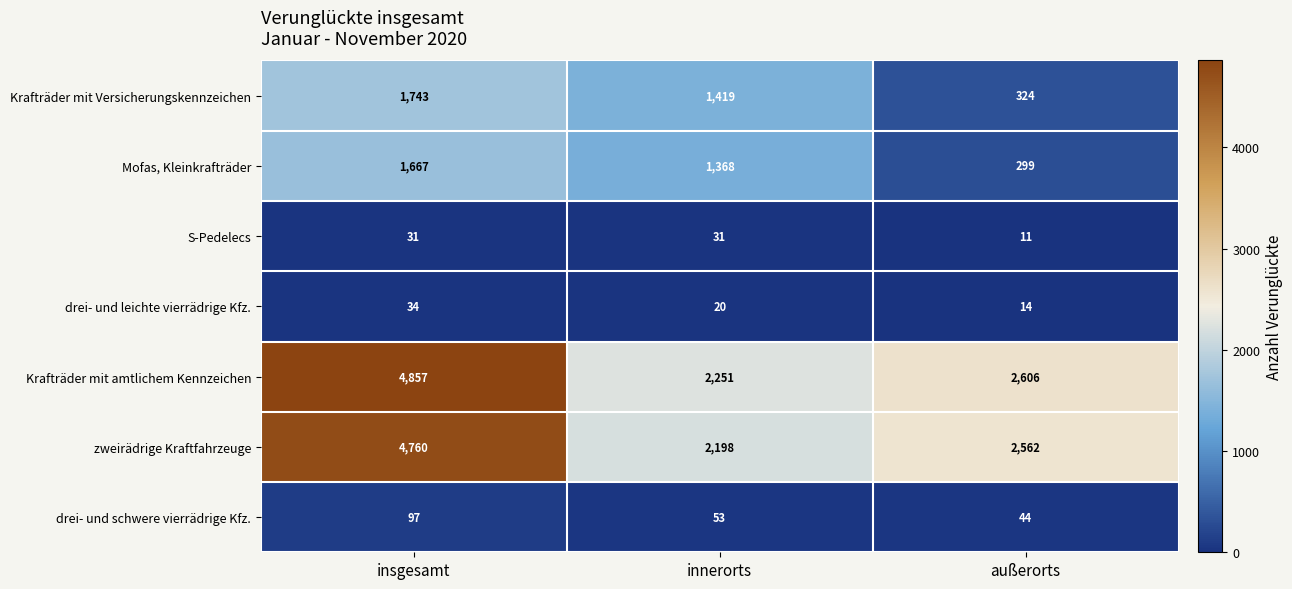

What is the difference between the maximum and second lowest values in the drei- und leichte vierrädrige Kfz. series?

14